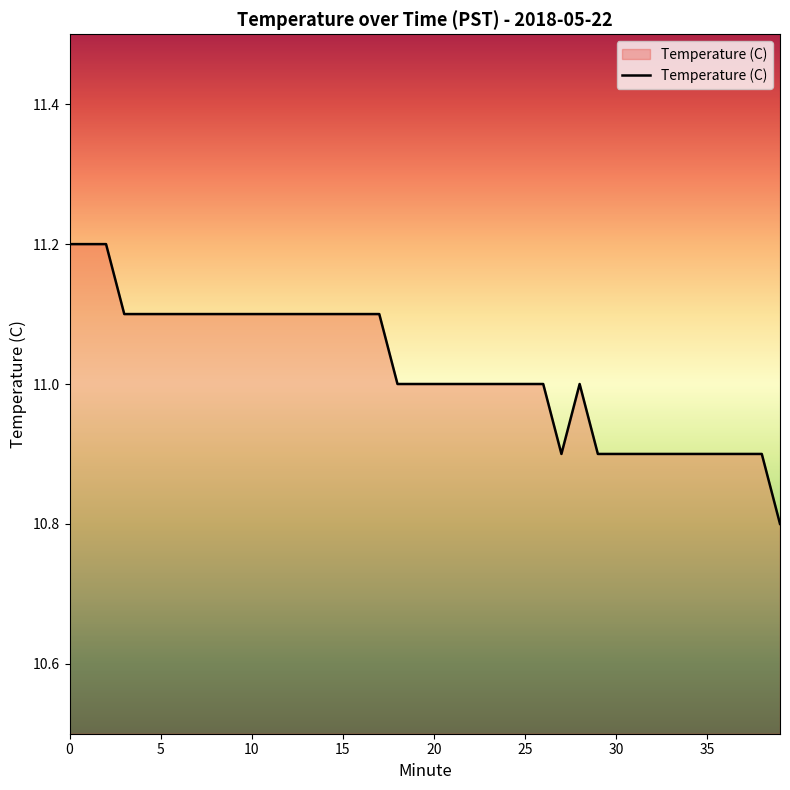

What is the greatest value displayed?

11.2